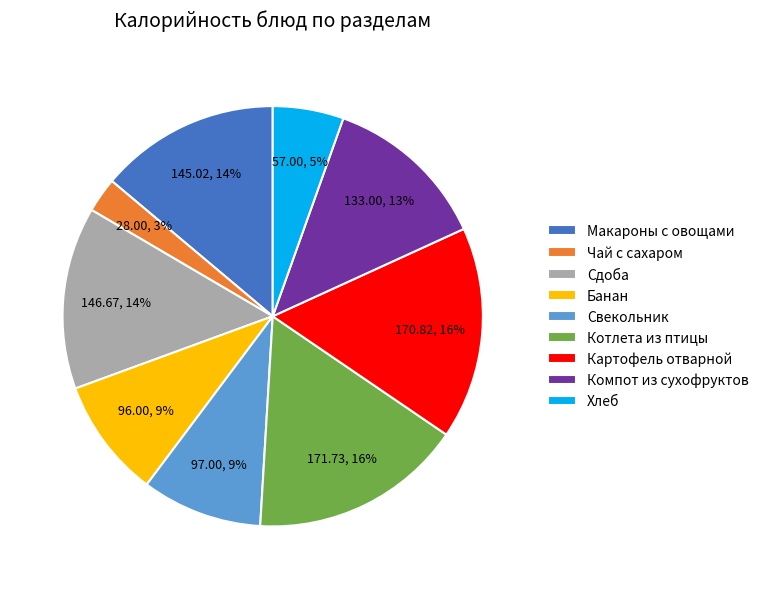

To the nearest percent, what percentage of the pie is Хлеб?

5%